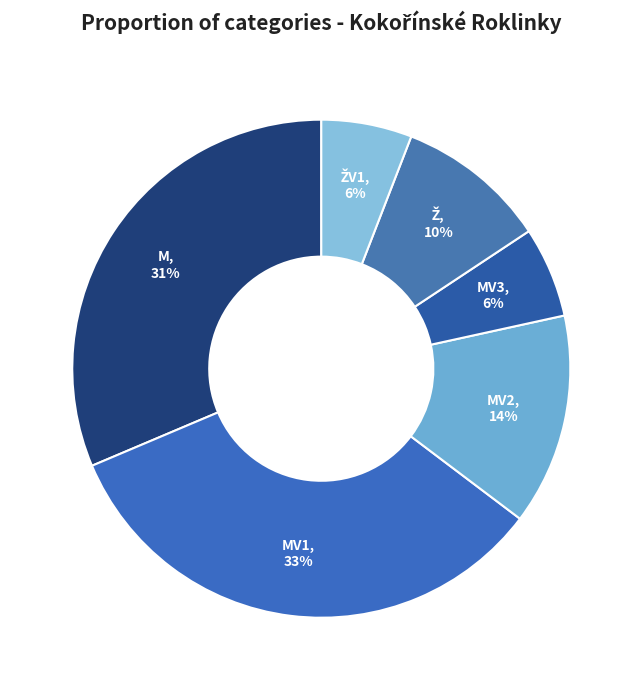

Is it true that MV1 is 40% of the pie?

False